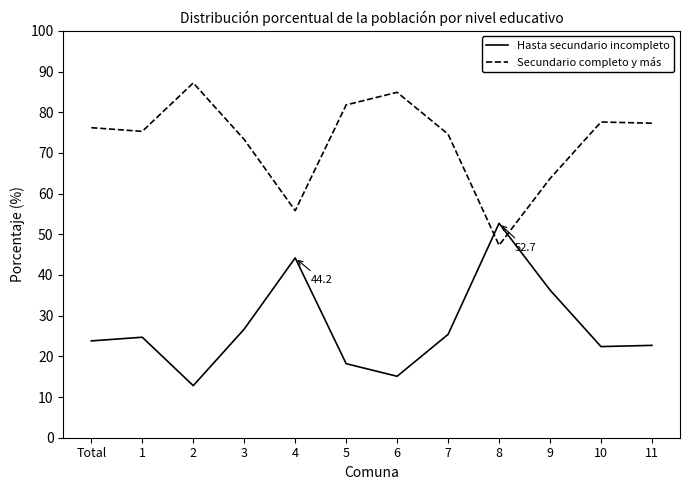

True or false: Hasta secundario incompleto and Secundario completo y más cross at least once.

True